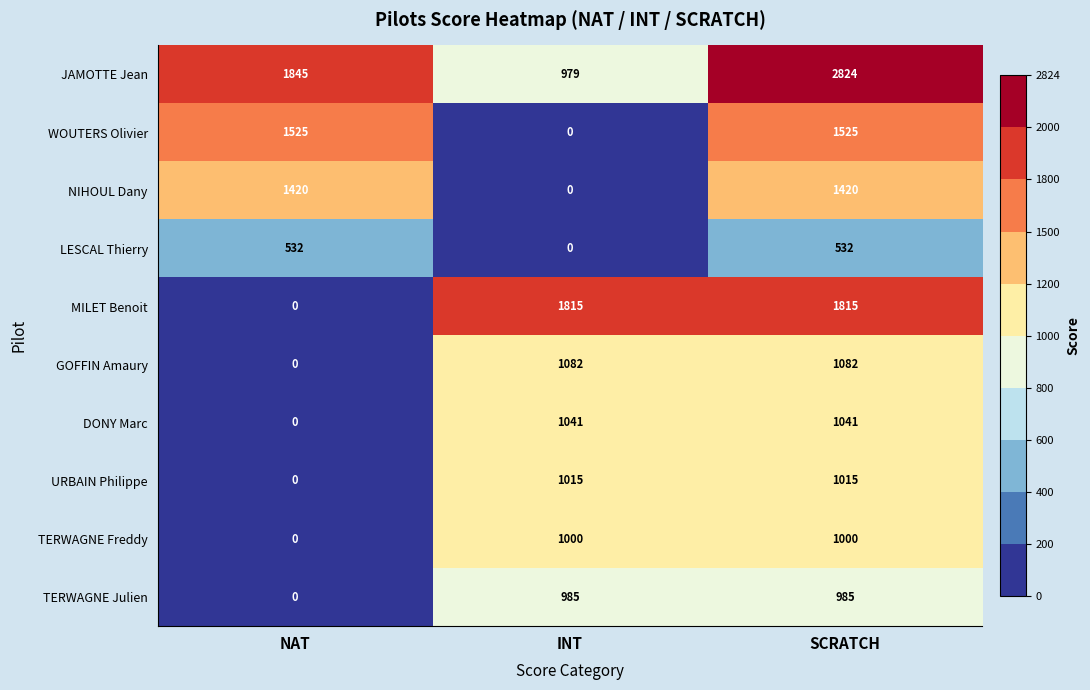

What is the total value across all series at NAT?

5322